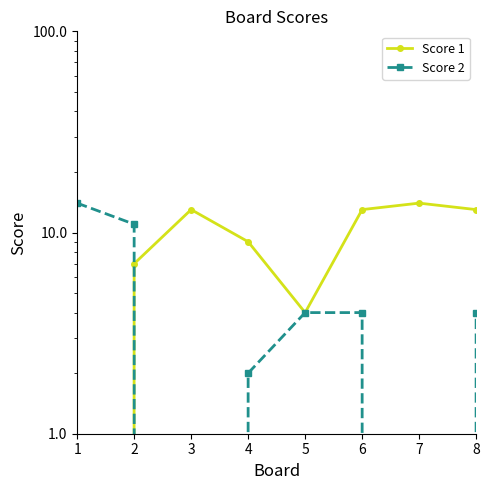

List the series in order of their peak value, lowest first.

Score 1, Score 2